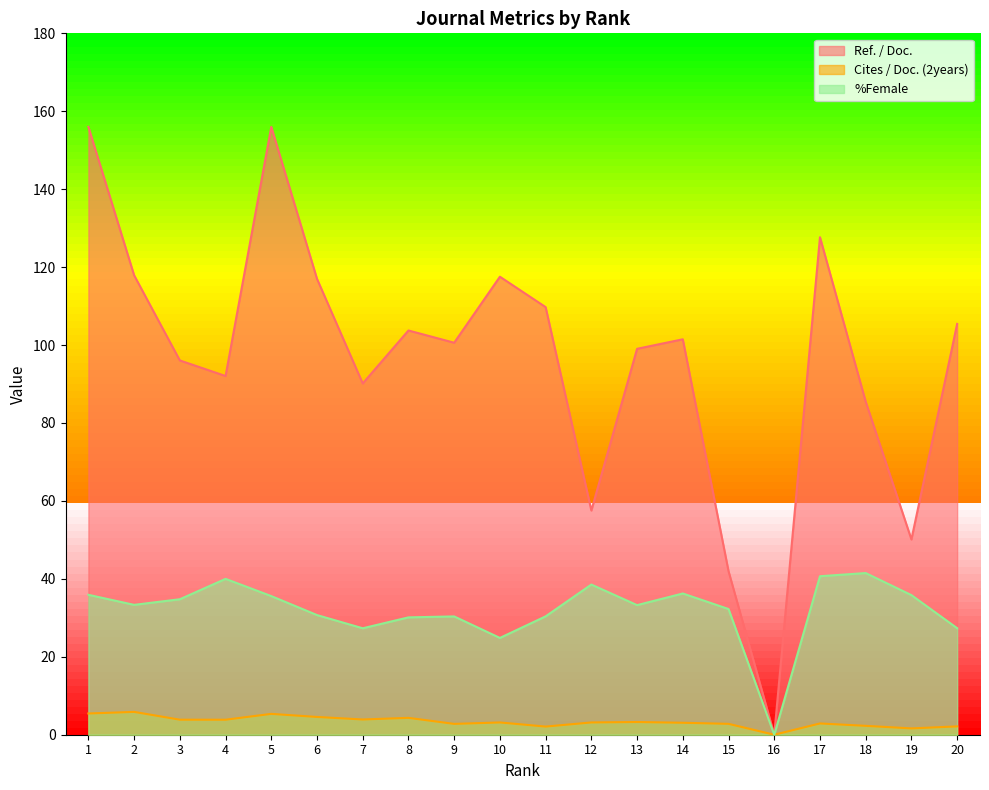

True or false: Ref. / Doc. has a value of 157.6 at 10.

False